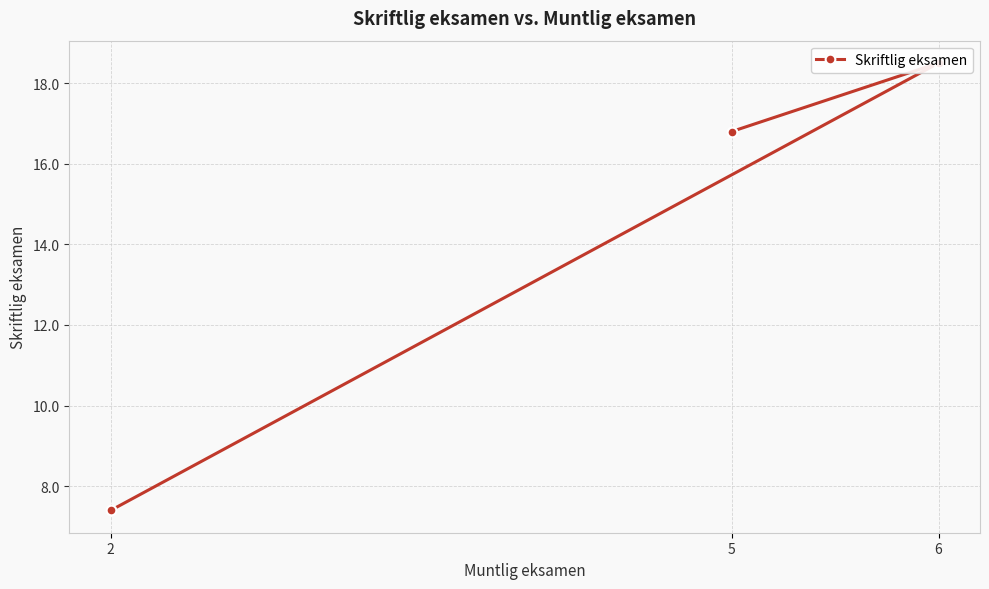

Which category has the highest value across all series?

6